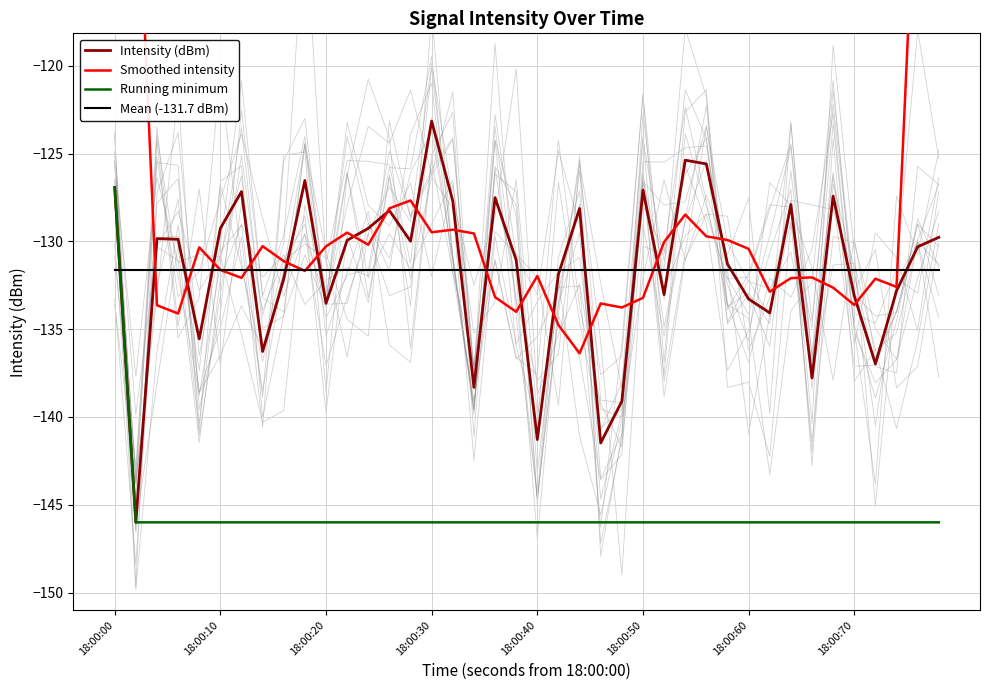

True or false: Intensity (dBm) has a value of -123.2 at 18:00:30.

True